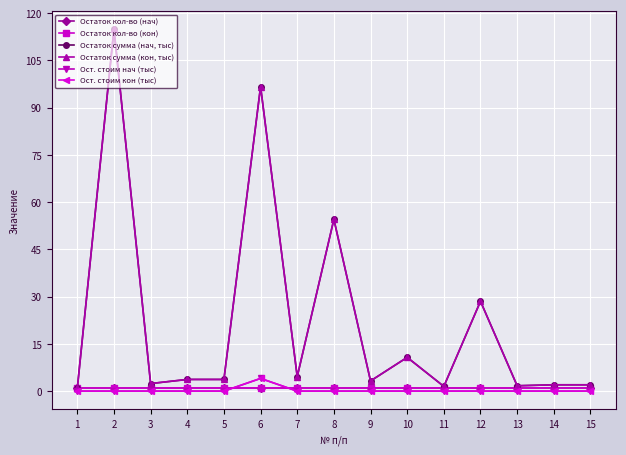

What is the value of the Остаток сумма (нач, тыс) point at the 15th from the left?

2.0